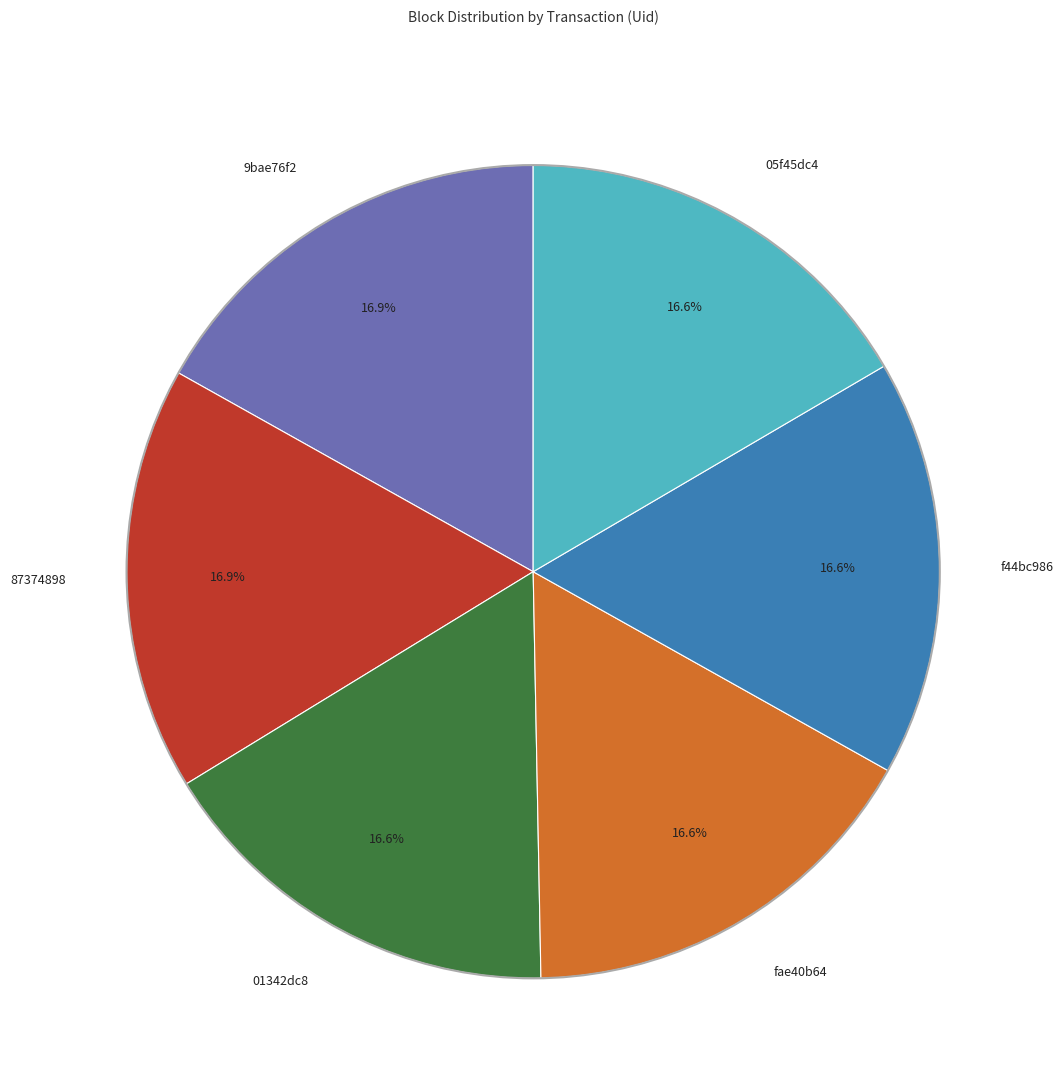

Does any single category account for the majority?

No